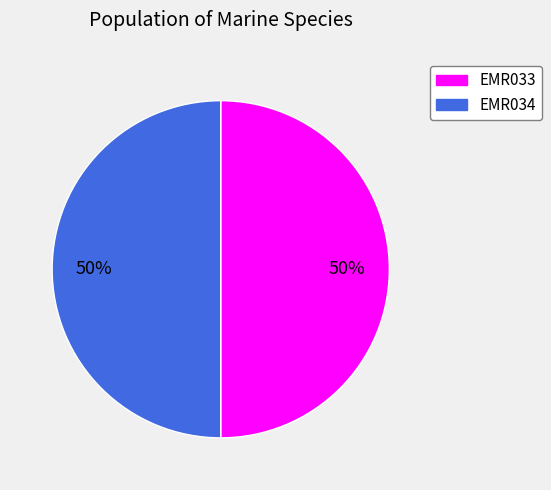

Combined, do EMR033 and EMR034 account for over 50%?

Yes